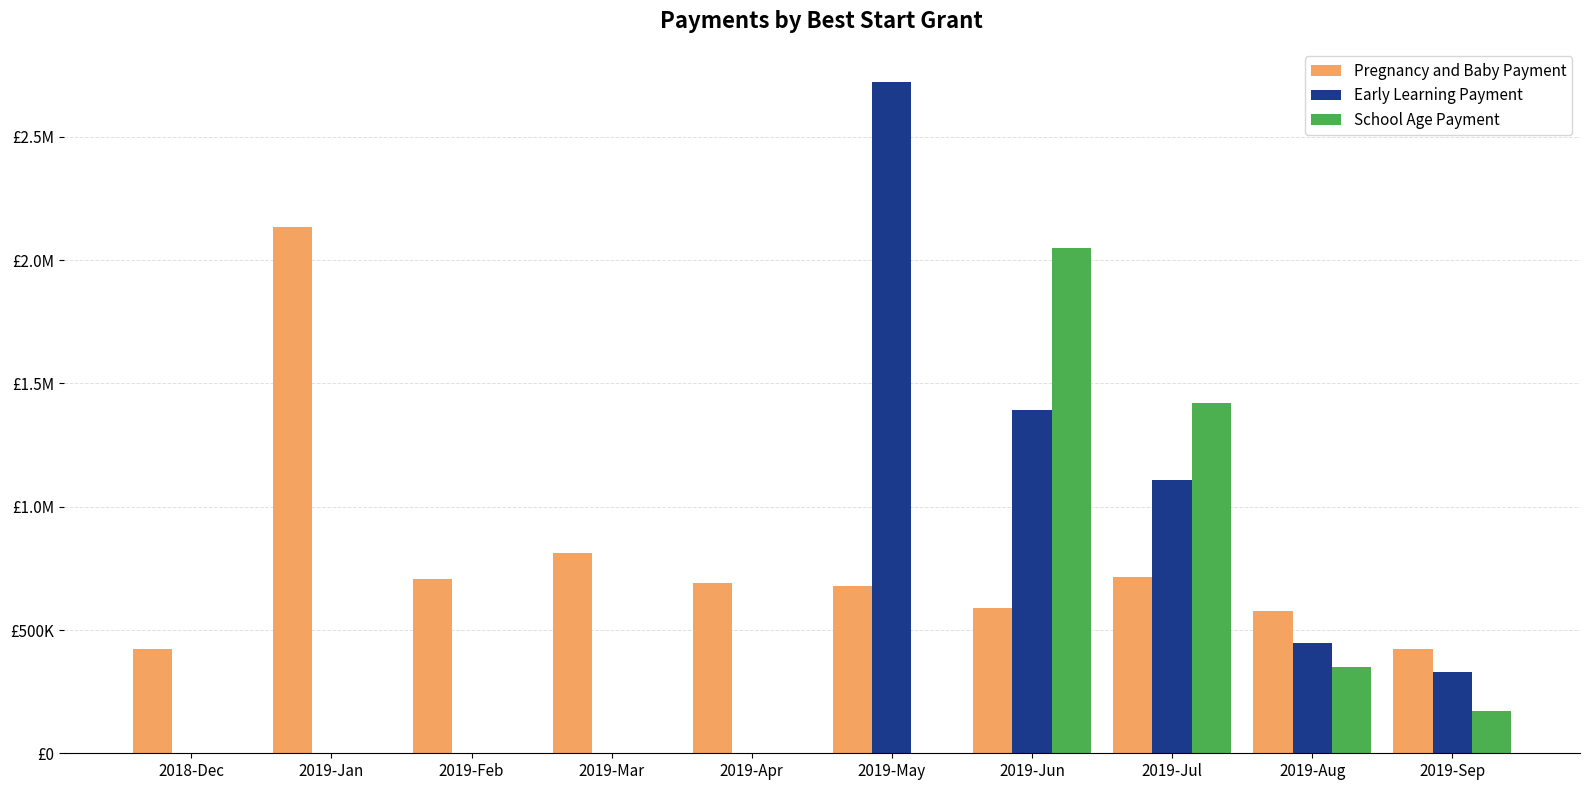

Are the bars grouped side by side (vs. stacked)?

Yes